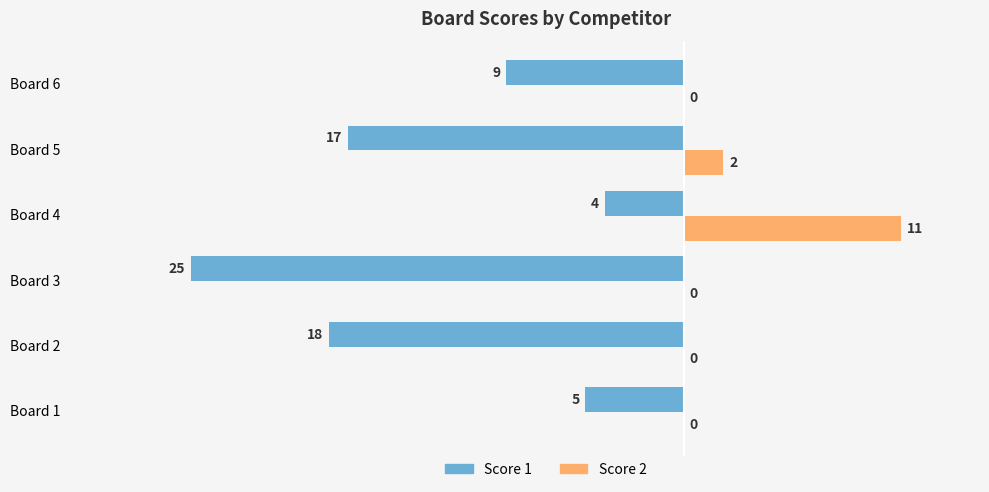

Which series has the largest total across all categories?

Score 2